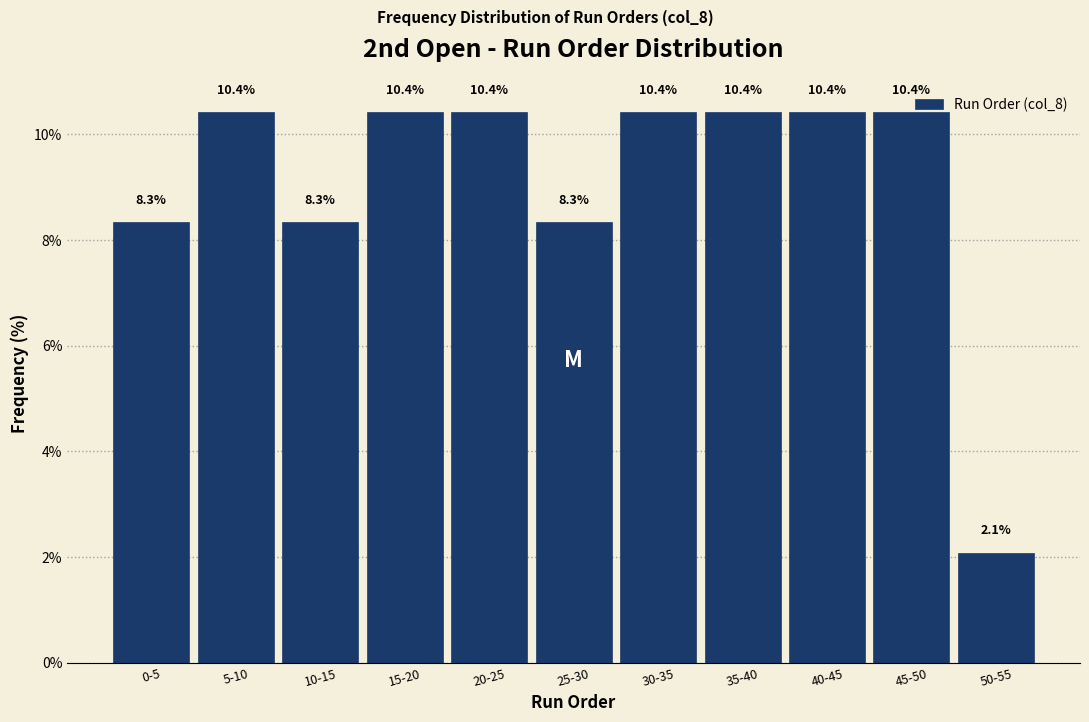

At which label does the data first exceed 10?

5-10